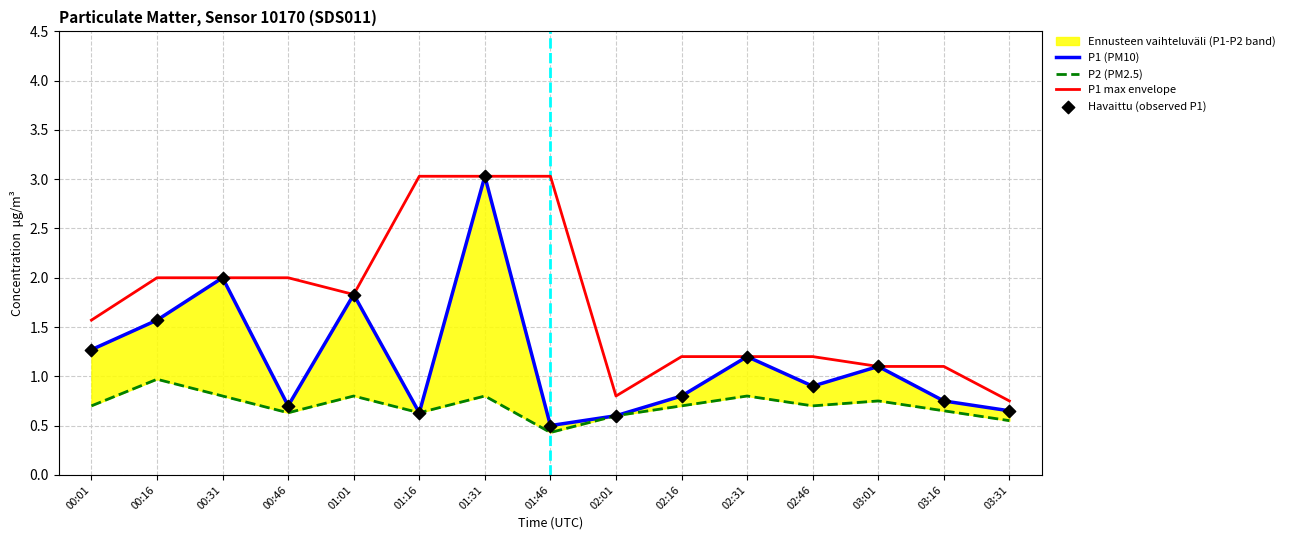

Where does the P1 max envelope series first go above 1?

00:01